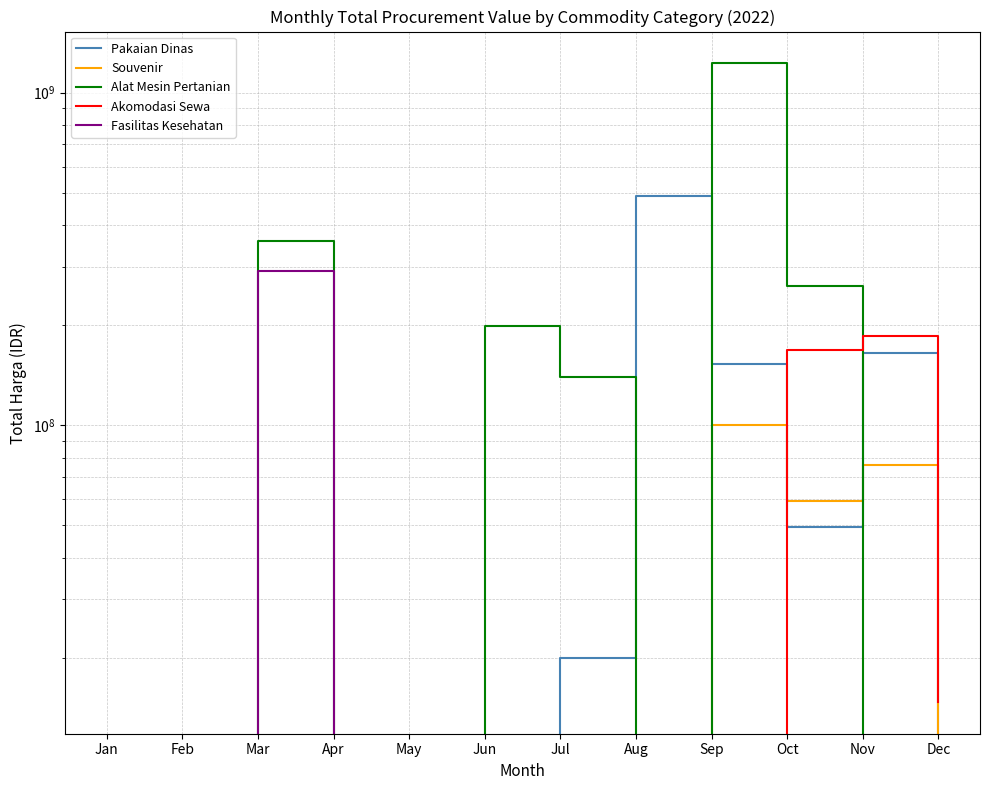

Reading left to right, extract all data points from this chart.

Pakaian Dinas: Jan=0	Feb=0	Mar=0	Apr=0	May=0	Jun=0	Jul=19950000	Aug=490615000	Sep=152477000	Oct=49478000	Nov=164623000	Dec=0
Souvenir: Jan=0	Feb=0	Mar=0	Apr=0	May=0	Jun=0	Jul=0	Aug=0	Sep=100000000	Oct=59375000	Nov=76100000	Dec=0
Alat Mesin Pertanian: Jan=0	Feb=0	Mar=359500000	Apr=0	May=0	Jun=199200000	Jul=139800000	Aug=0	Sep=1224682000	Oct=262118150	Nov=0	Dec=0
Akomodasi Sewa: Jan=0	Feb=0	Mar=0	Apr=0	May=0	Jun=0	Jul=0	Aug=0	Sep=0	Oct=168000000	Nov=185920000	Dec=14750000
Fasilitas Kesehatan: Jan=0	Feb=0	Mar=291782745	Apr=0	May=0	Jun=0	Jul=0	Aug=0	Sep=0	Oct=0	Nov=0	Dec=0